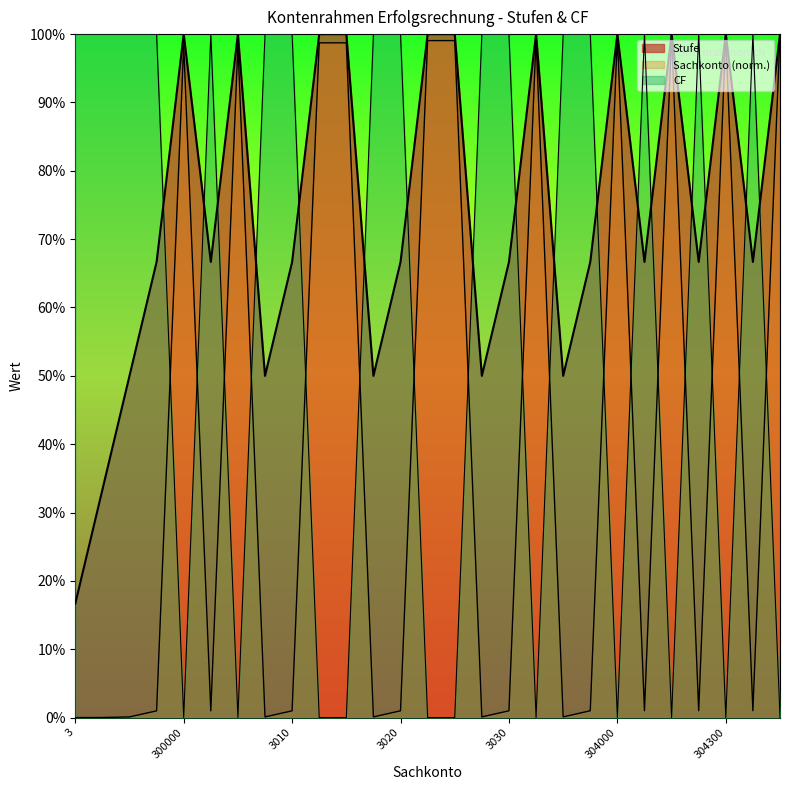

Is the value of Sachkonto at 304200 greater than the value of CF at 3001?

No